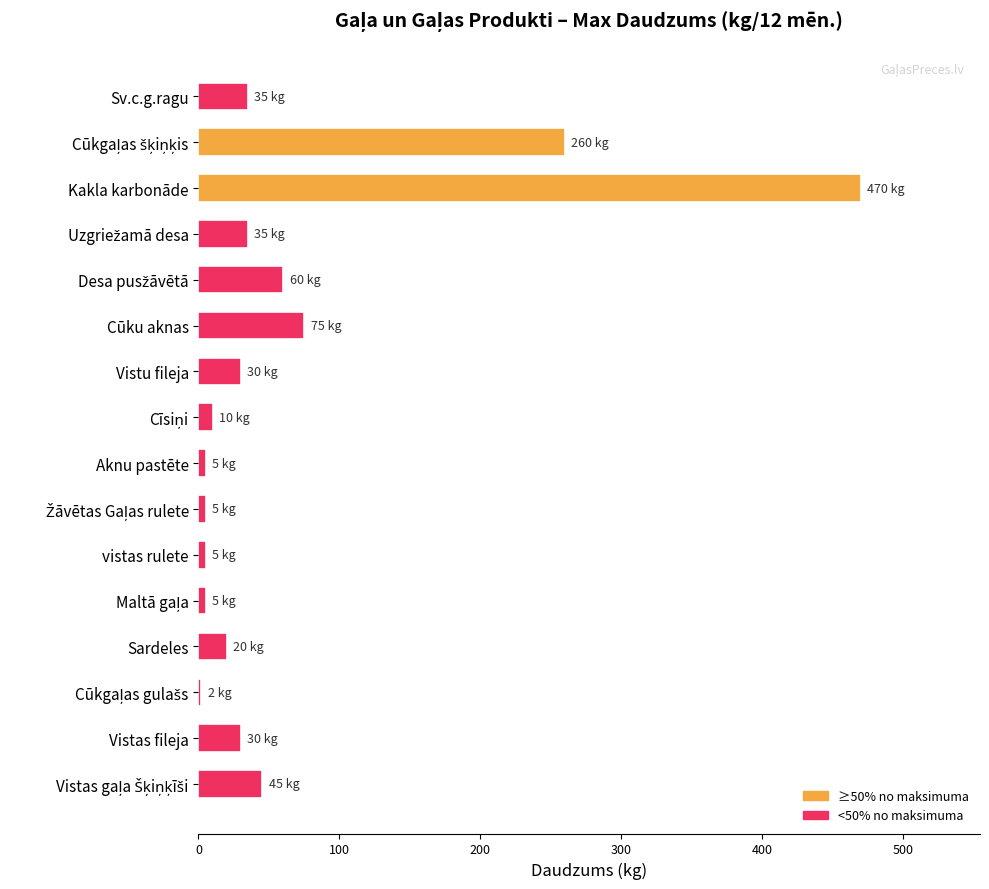

What is the sum of the values at Sv.c.g.ragu and Cūku aknas?

110